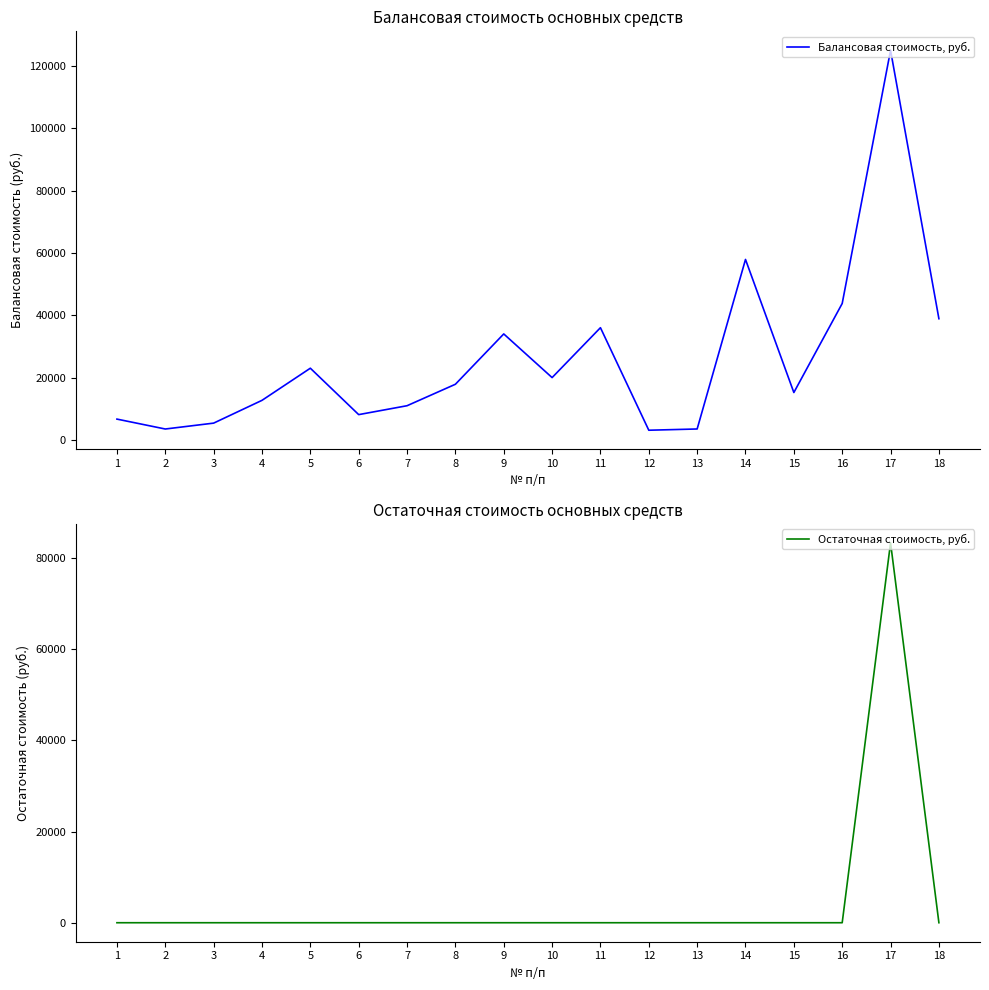

Is the value of Балансовая стоимость, руб. at 12 greater than the value of Остаточная стоимость, руб. at 7?

Yes